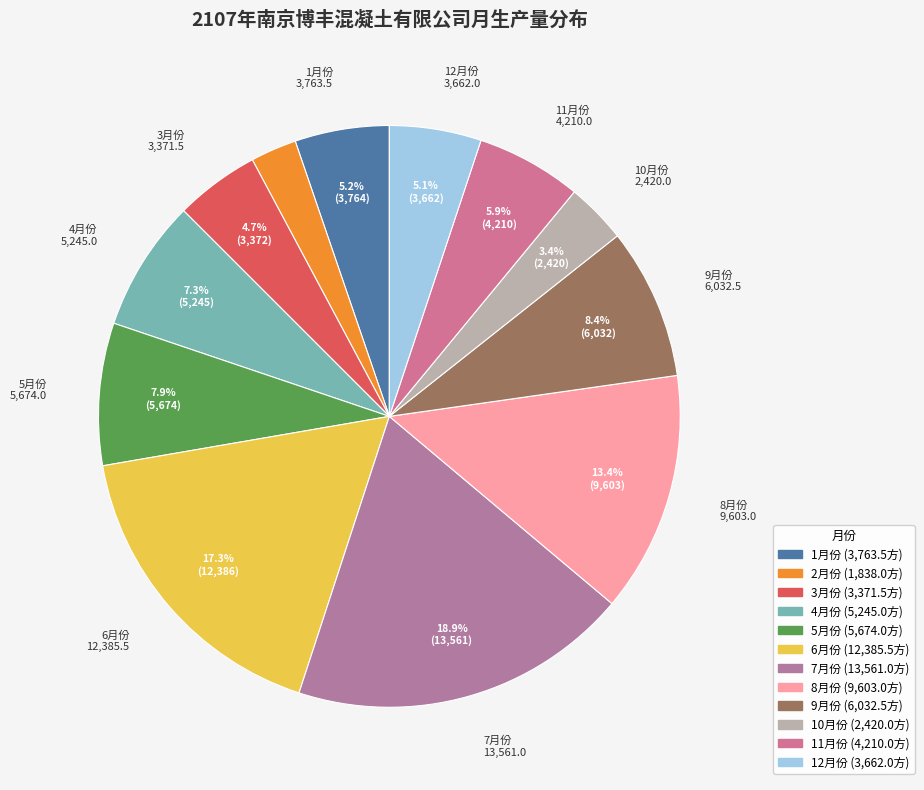

To the nearest percent, what is the combined percentage of 6月份 and 3月份?

22%